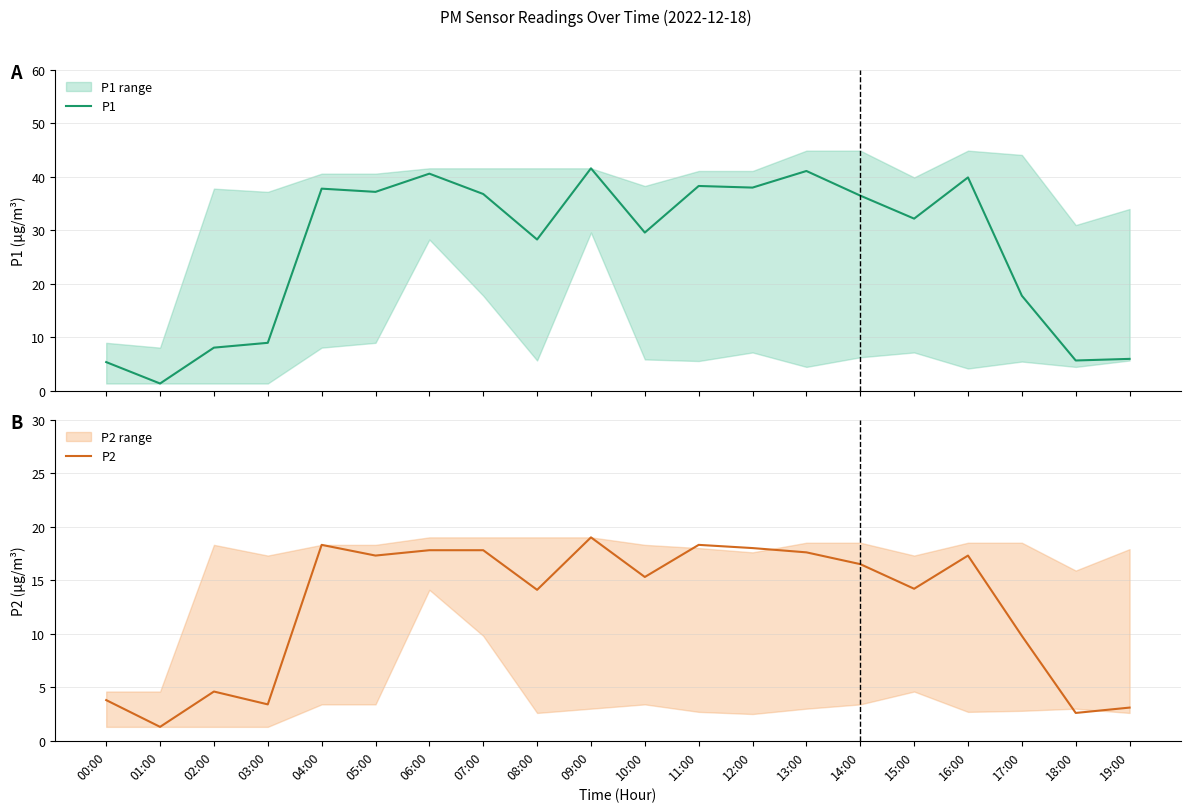

Reading left to right, list all the values displayed in this chart.

P1: 00:00=5.4	01:00=1.4	02:00=8.1	03:00=9.0	04:00=37.8	05:00=37.2	06:00=40.6	07:00=36.8	08:00=28.3	09:00=41.6	10:00=29.6	11:00=38.3	12:00=38.0	13:00=41.1	14:00=36.5	15:00=32.2	16:00=39.9	17:00=17.8	18:00=5.7	19:00=6.0
P2: 00:00=3.8	01:00=1.3	02:00=4.6	03:00=3.4	04:00=18.3	05:00=17.3	06:00=17.8	07:00=17.8	08:00=14.1	09:00=19.0	10:00=15.3	11:00=18.3	12:00=18.0	13:00=17.6	14:00=16.5	15:00=14.2	16:00=17.3	17:00=9.8	18:00=2.6	19:00=3.1